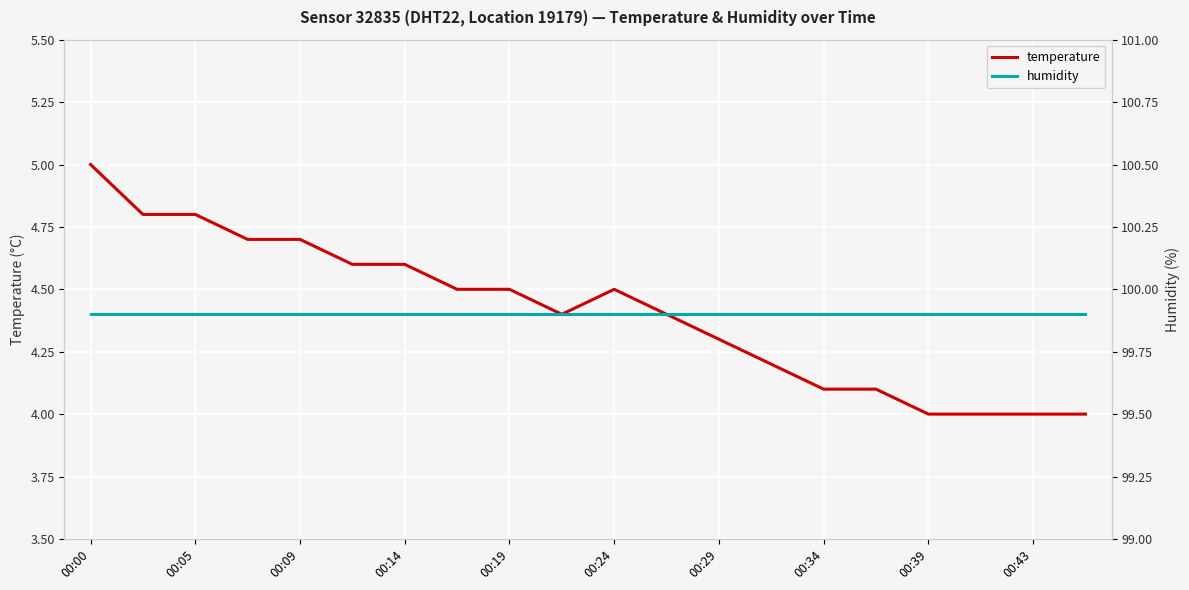

True or false: temperature has a value of 1.2 at 19.

False